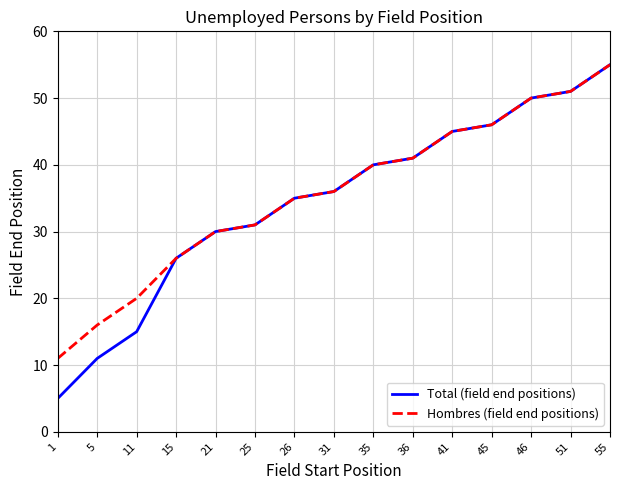

What is the total value across all series at 55?

110